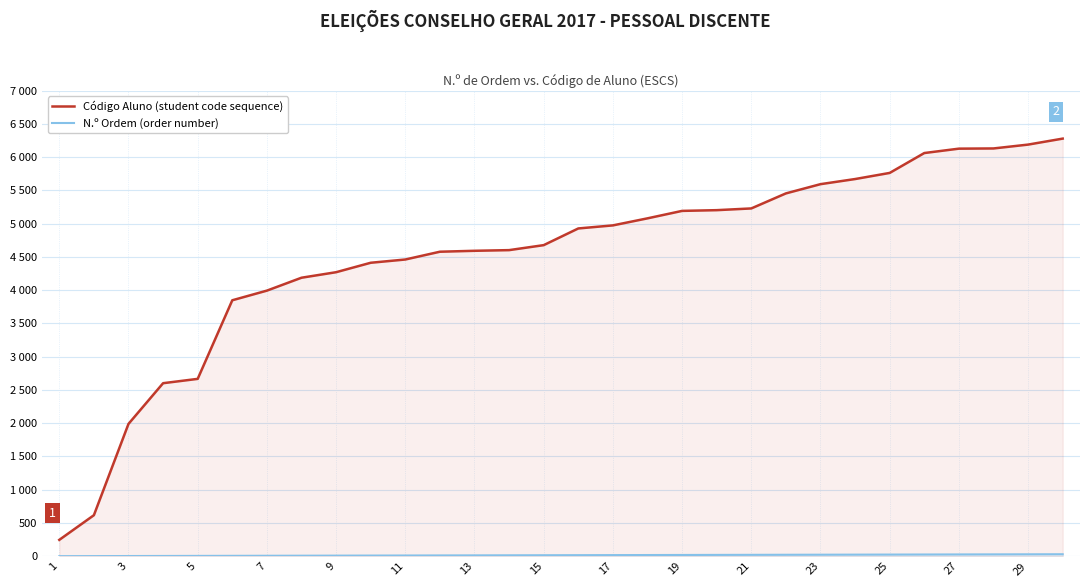

What is the sum of all Código Aluno (student code sequence) values?

135645